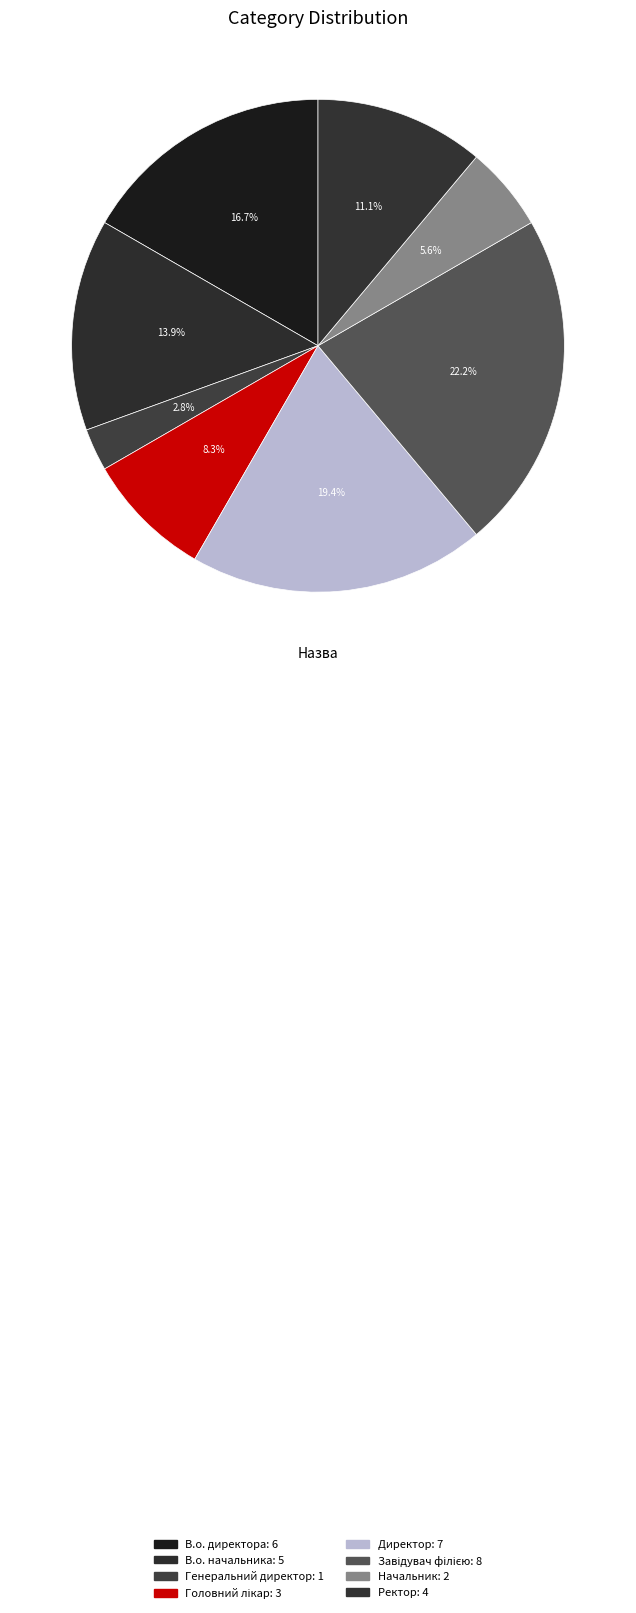

Rank the categories by value from highest to lowest.

Завідувач філією, Директор, В.о. директора, В.о. начальника, Ректор, Головний лікар, Начальник, Генеральний директор